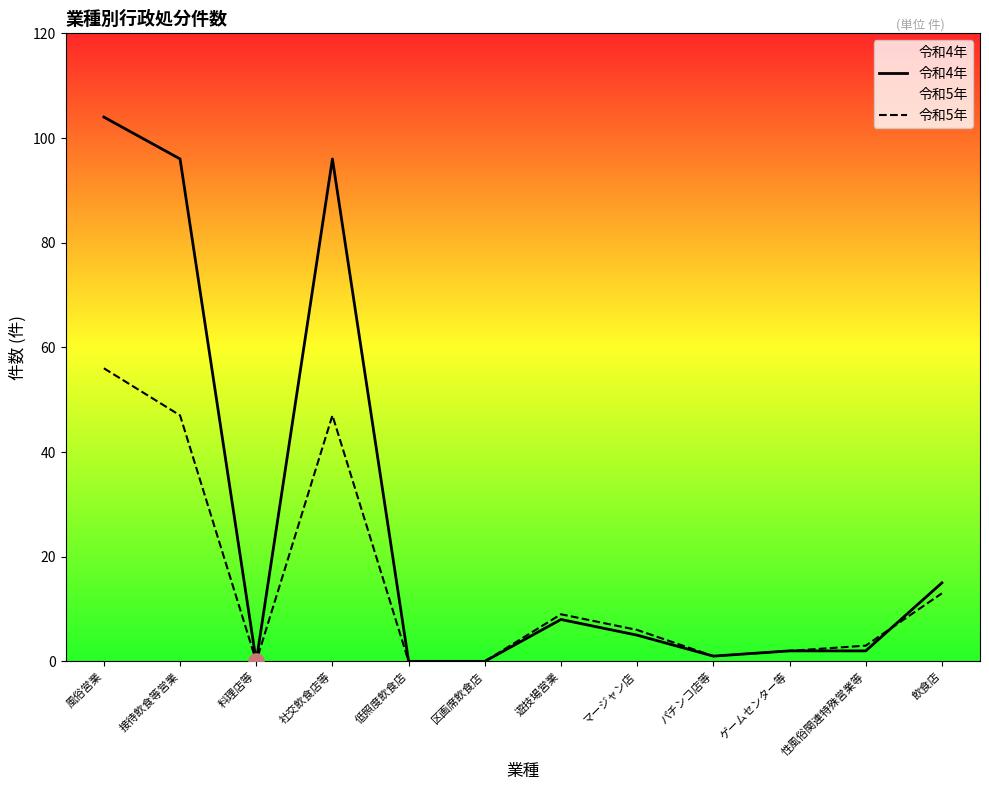

At how many categories does at least one series exceed 78?

3